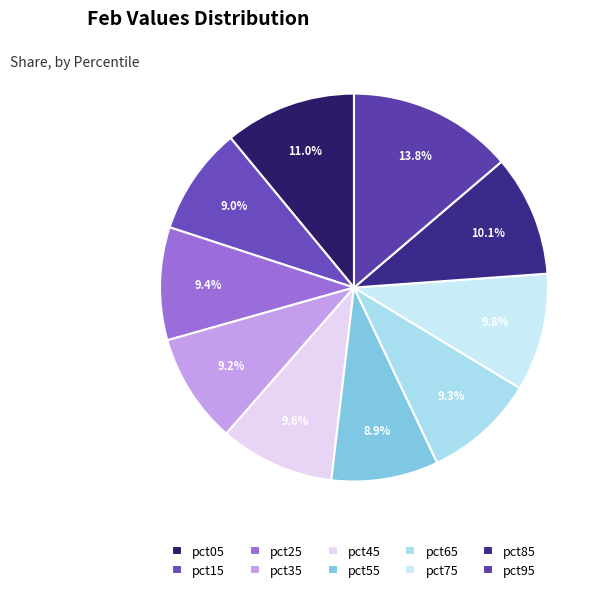

Is there any slice that represents more than half of the pie?

No